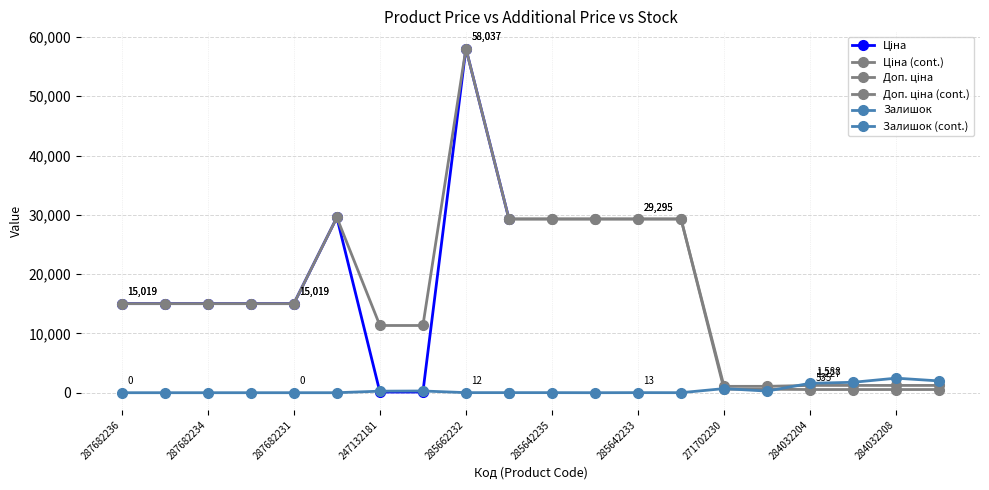

What is the value of the Ціна point at the 18th from the left?

535.4